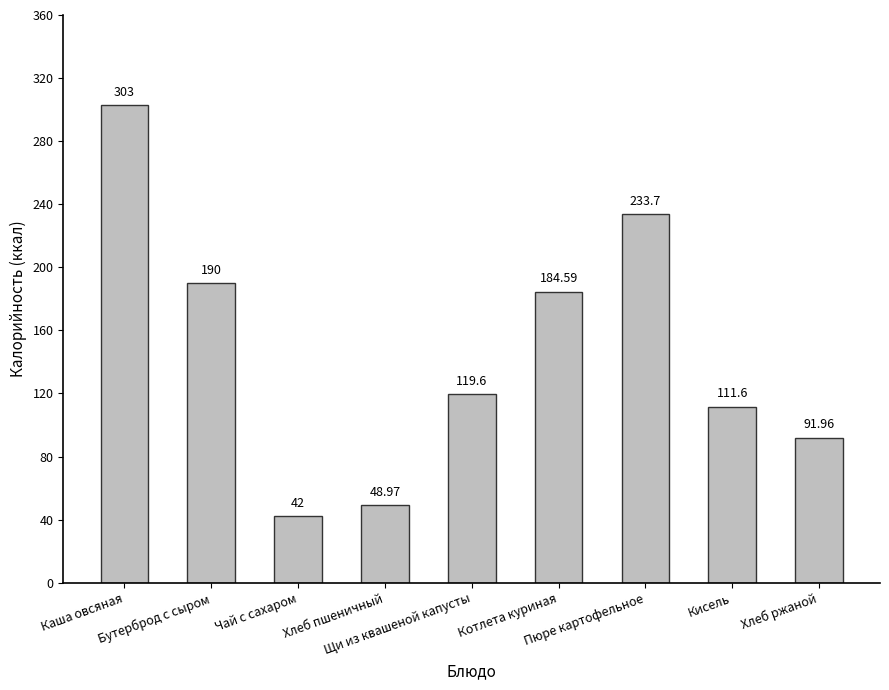

Read the value at Бутерброд с сыром.

190.0